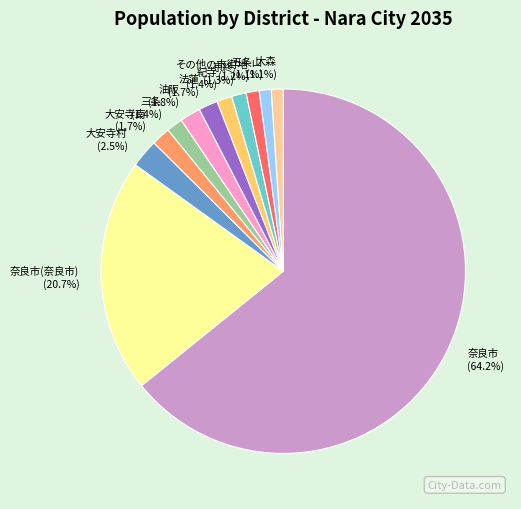

Combined, do 京終 and 五条山 account for over 50%?

No